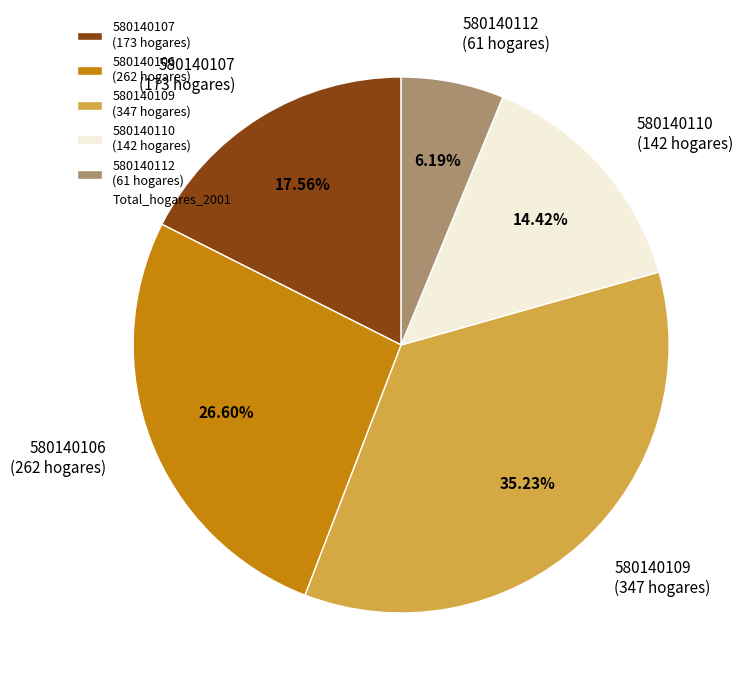

To the nearest percent, what is the combined percentage of 580140112 and 580140107?

24%